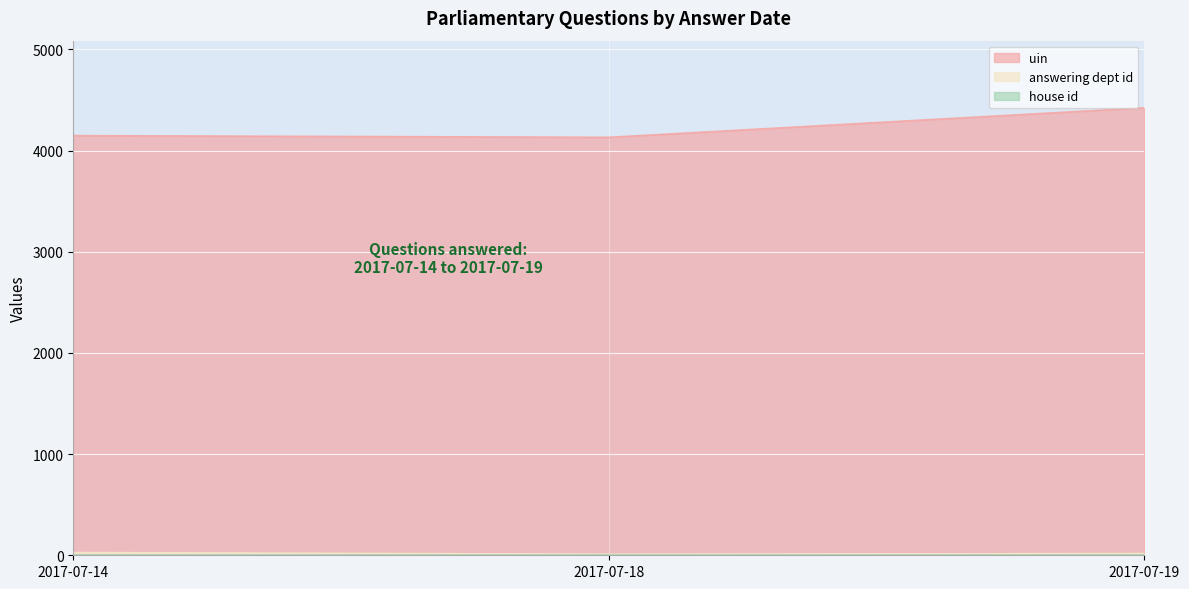

How many data points in uin are above 4148?

1